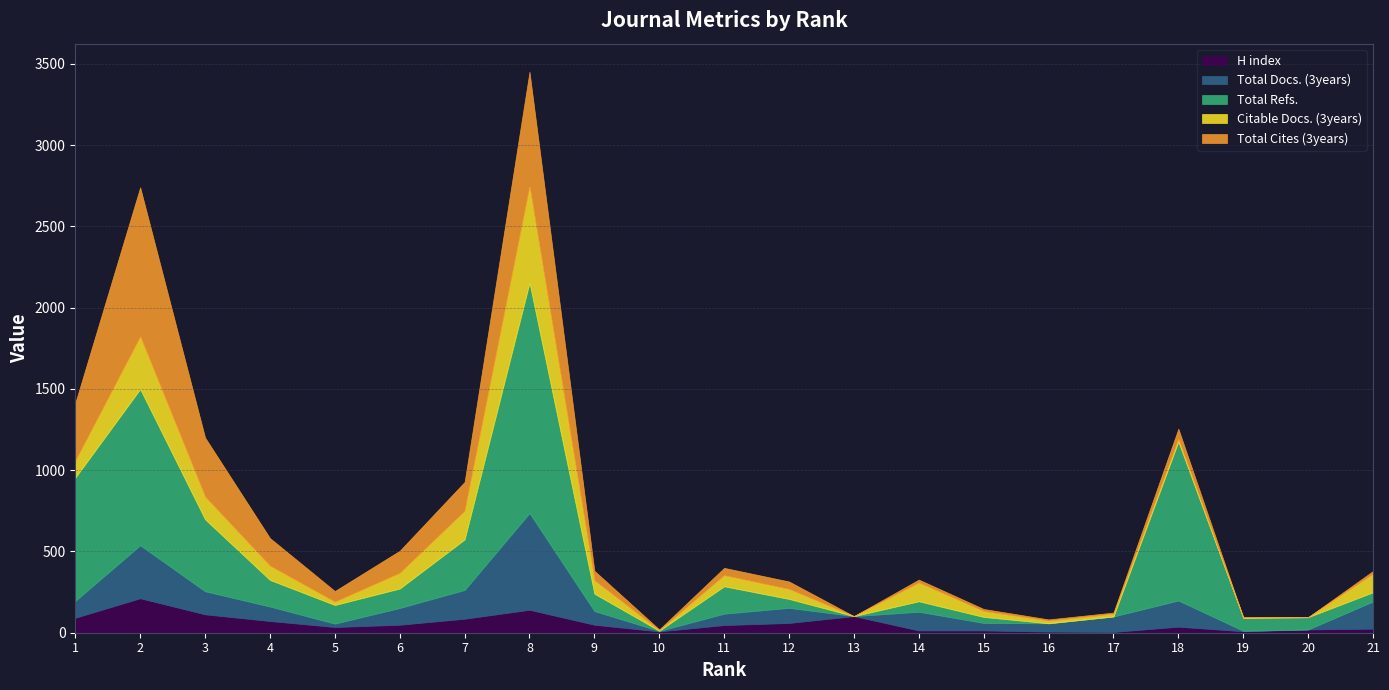

True or false: Total Cites (3years) has more than 1 points higher than both neighbors.

True